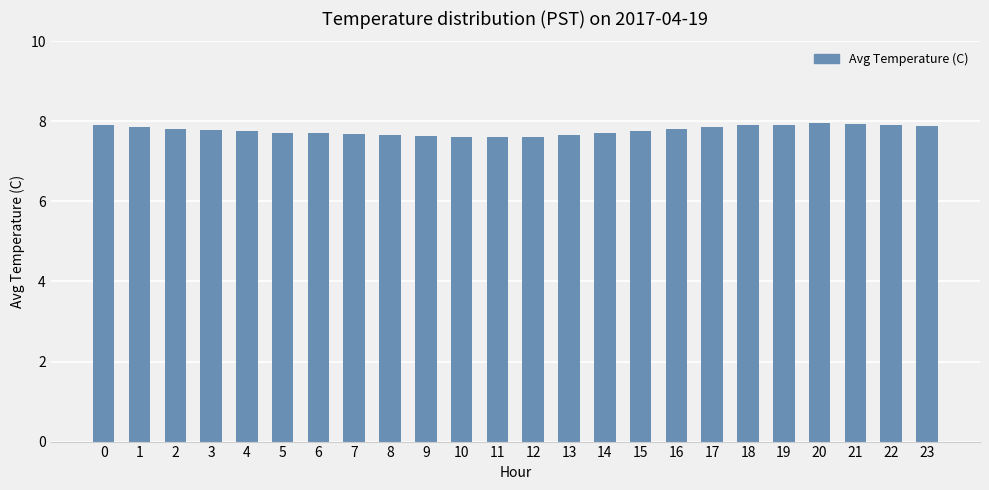

What is the minimum value shown in the chart?

7.6